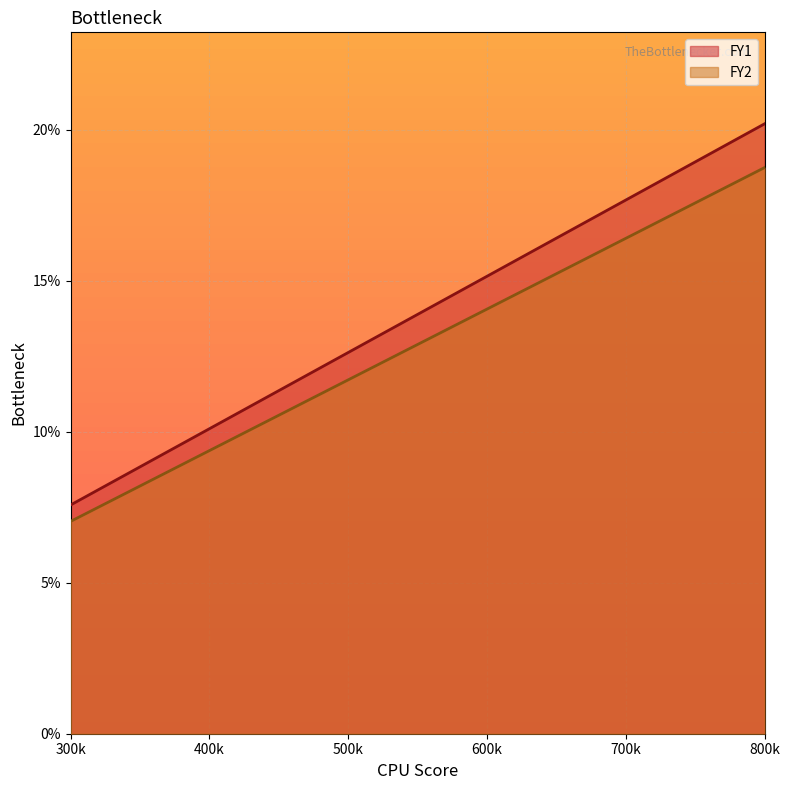

True or false: FY1 has a value of 22.7 at 600.

False